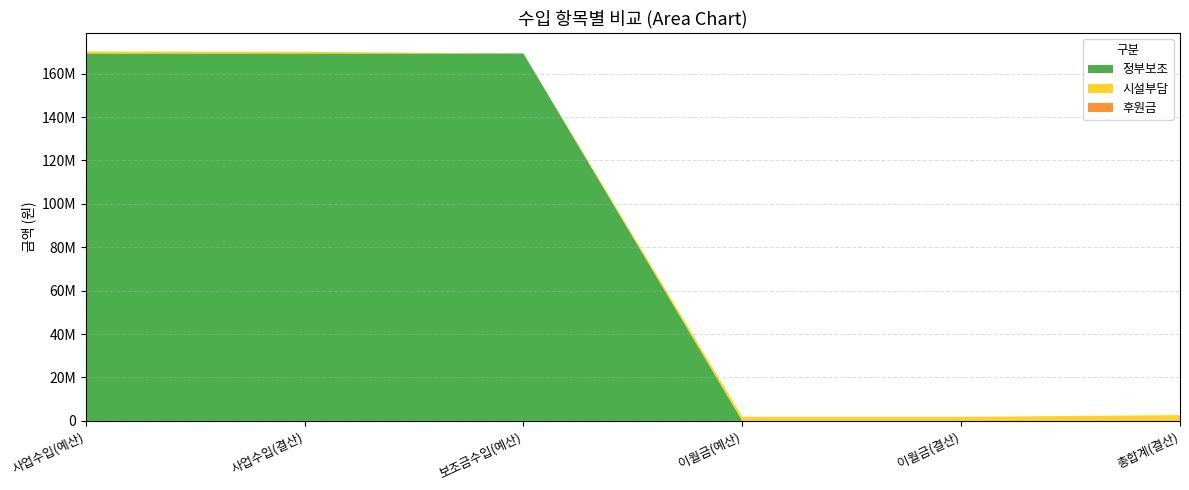

Reading right to left, extract all data points from this chart.

정부보조: 총합계(결산)=0	이월금(결산)=0	이월금(예산)=0	보조금수입(예산)=169289000	사업수입(결산)=169289000	사업수입(예산)=169289000
시설부담: 총합계(결산)=2653165	이월금(결산)=1871164	이월금(예산)=1871164	보조금수입(예산)=0	사업수입(결산)=781000	사업수입(예산)=928836
후원금: 총합계(결산)=0	이월금(결산)=0	이월금(예산)=0	보조금수입(예산)=0	사업수입(결산)=0	사업수입(예산)=0